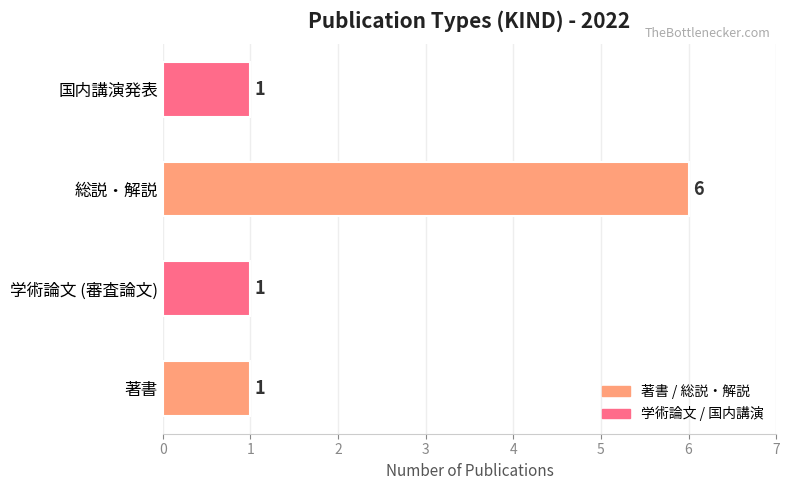

Approximately how many times larger is the value at 学術論文 (審査論文) compared to 国内講演発表?

1.0